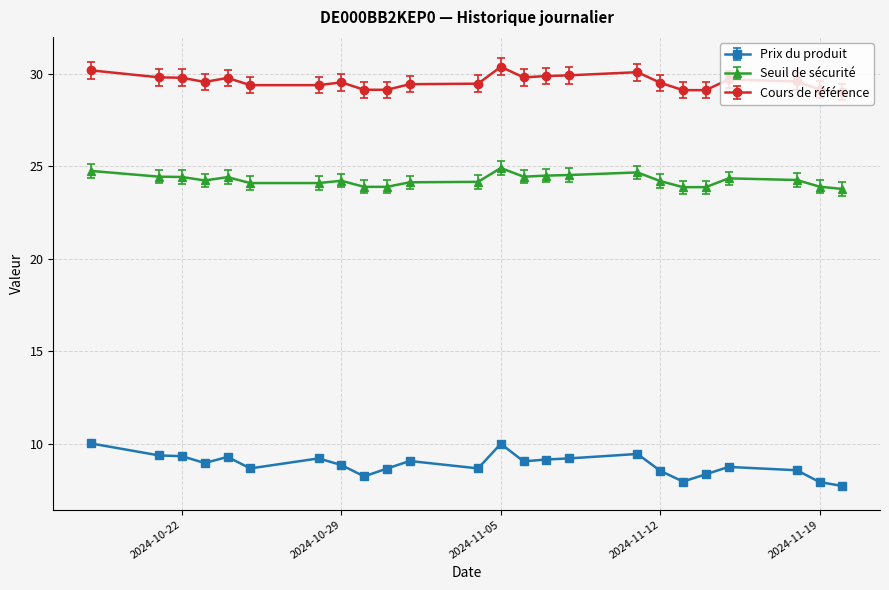

What is the minimum value for Cours de référence?

29.0